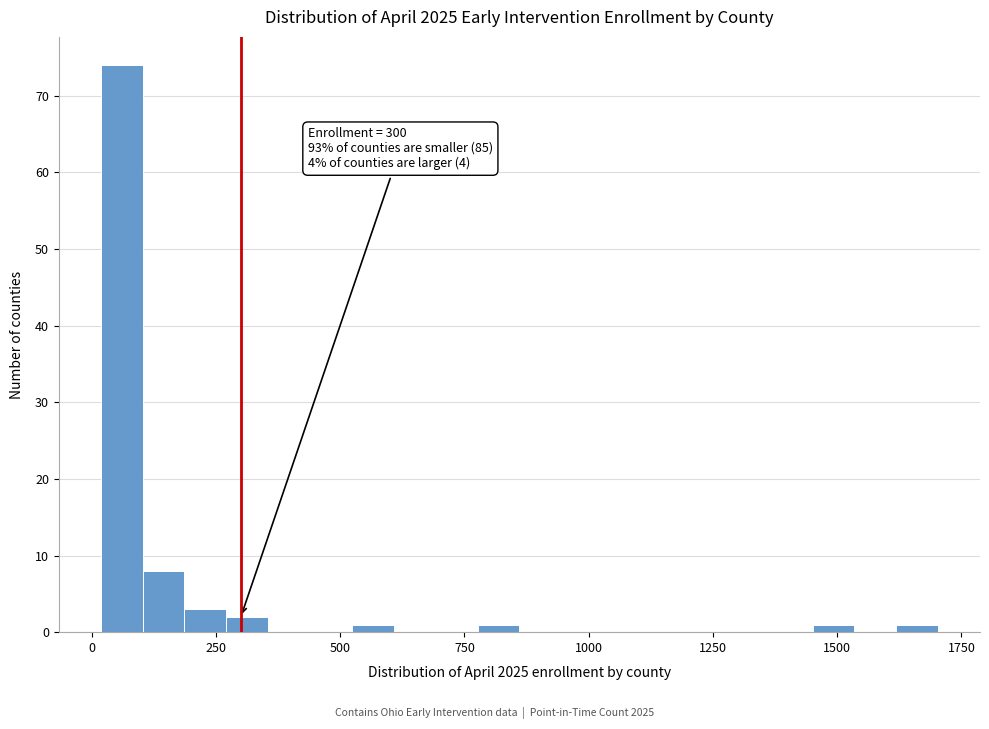

Around what value on the x-axis is the tallest bar? Give the approximate position of its centre, as read against the axis.

50